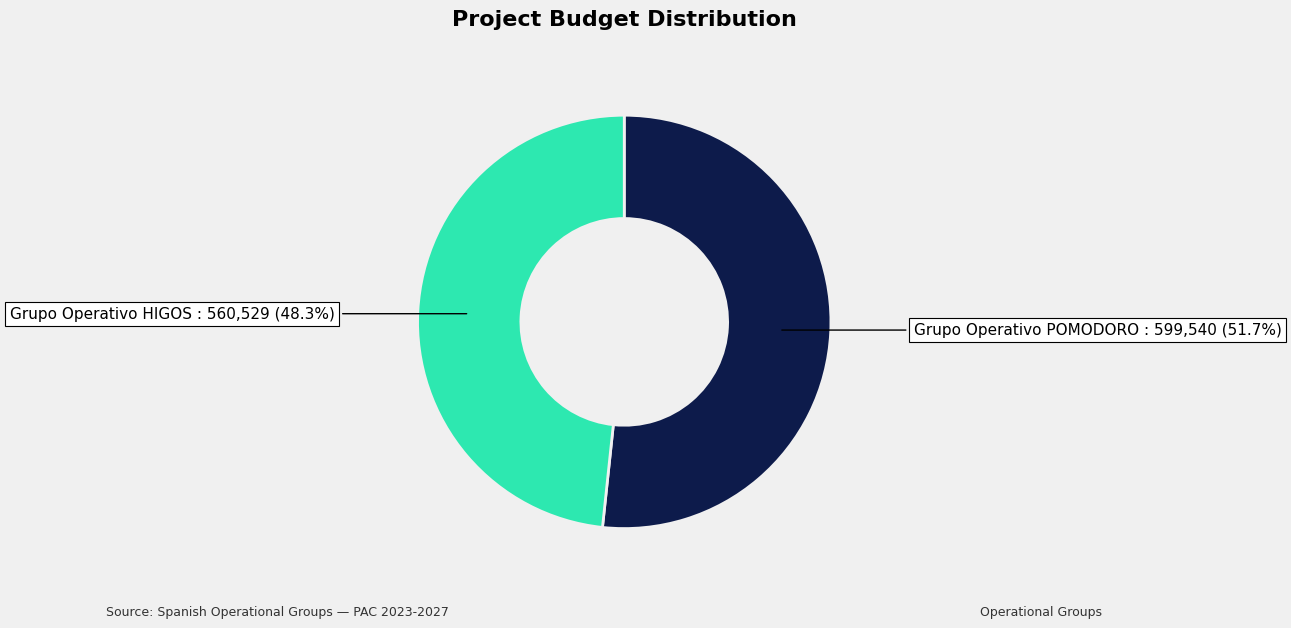

Count the number of slices in the pie.

2